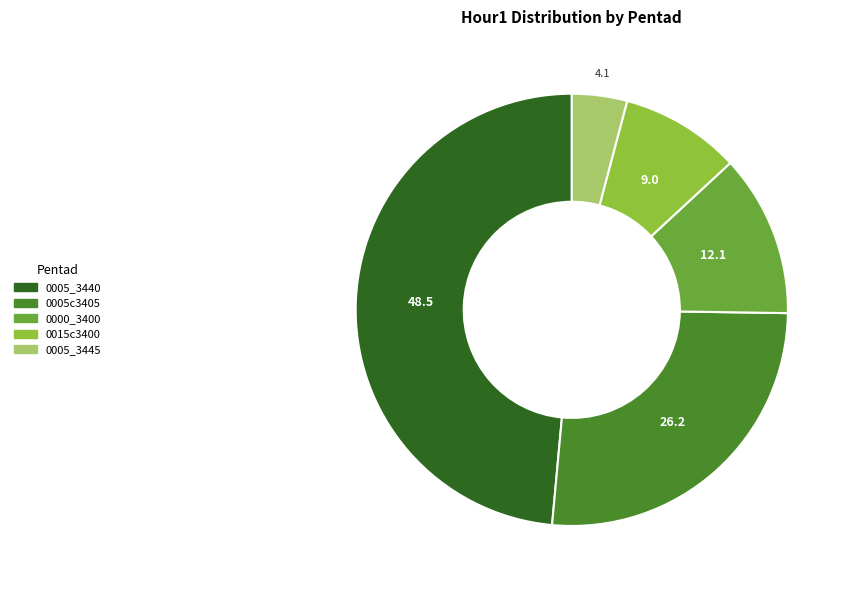

Which has a higher value, 0005_3445 or 0015c3400?

0015c3400